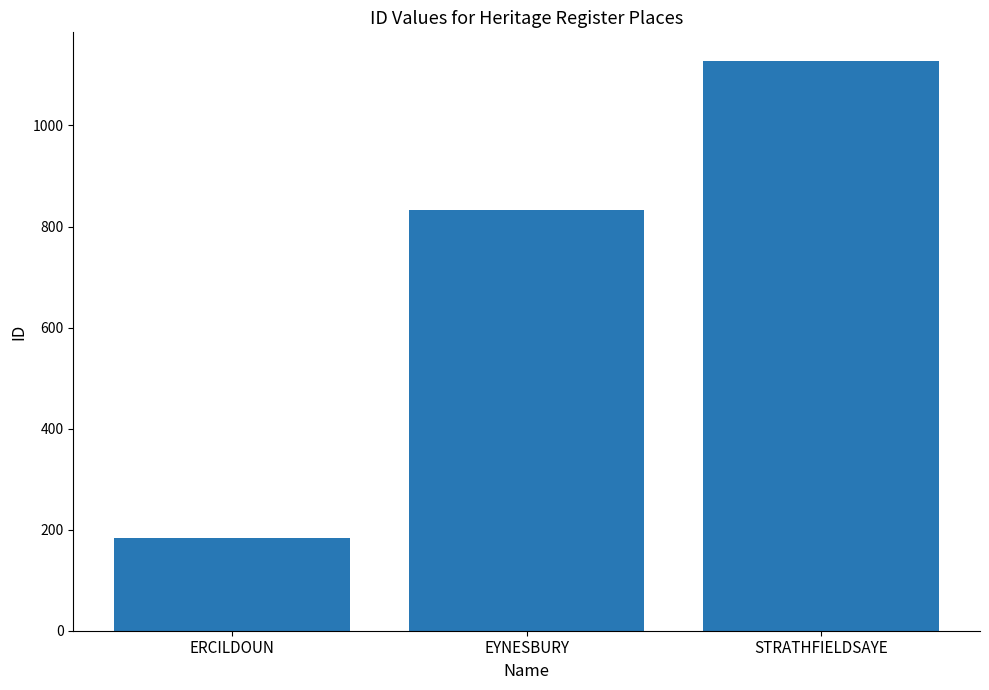

What is the label of the 1st bar from the right?

STRATHFIELDSAYE